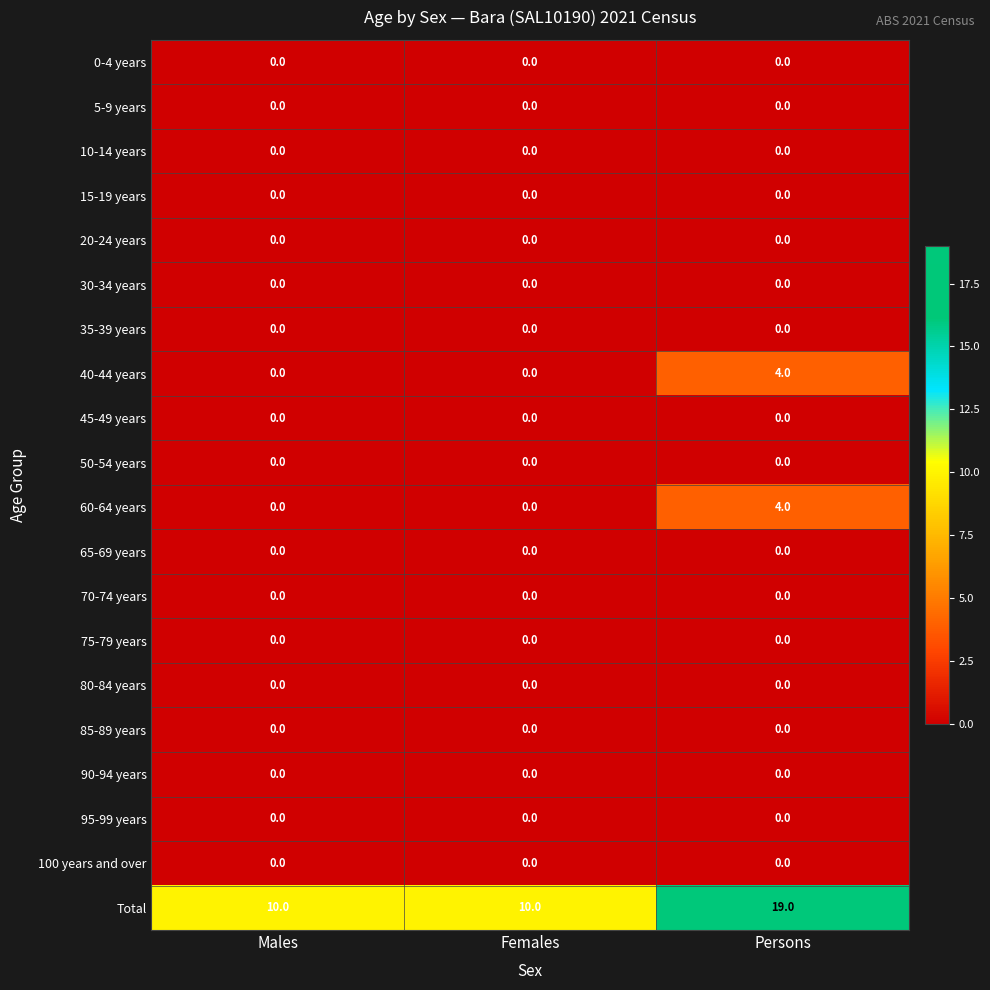

What is the sum of the Total values at Persons and Males?

29